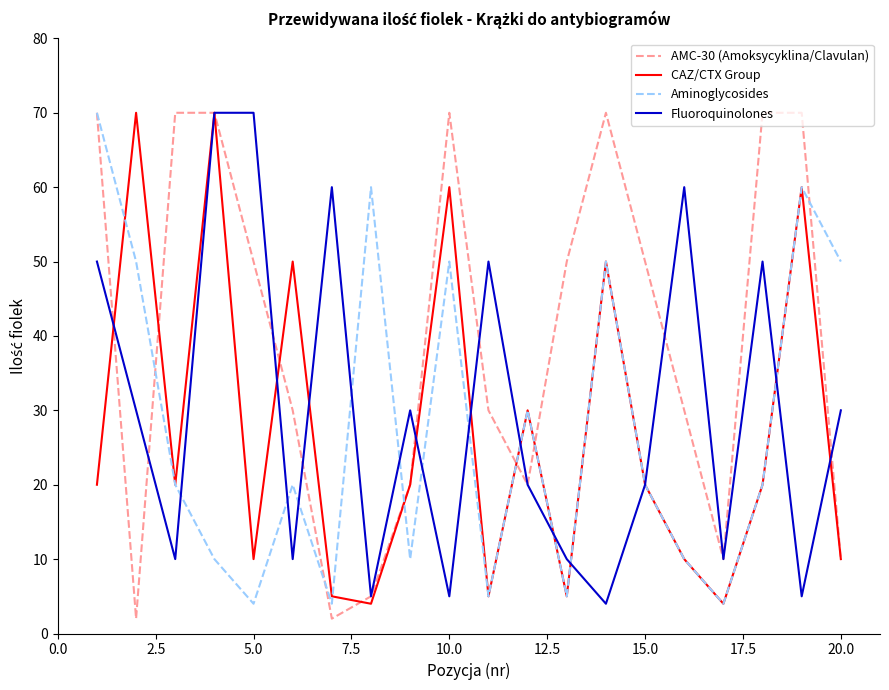

How many lines are shown in the chart?

4